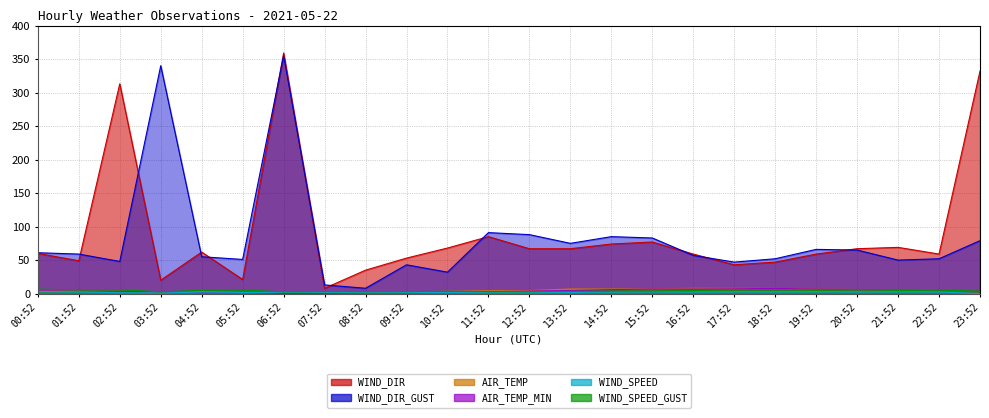

What is the maximum value shown in the chart?

359.0